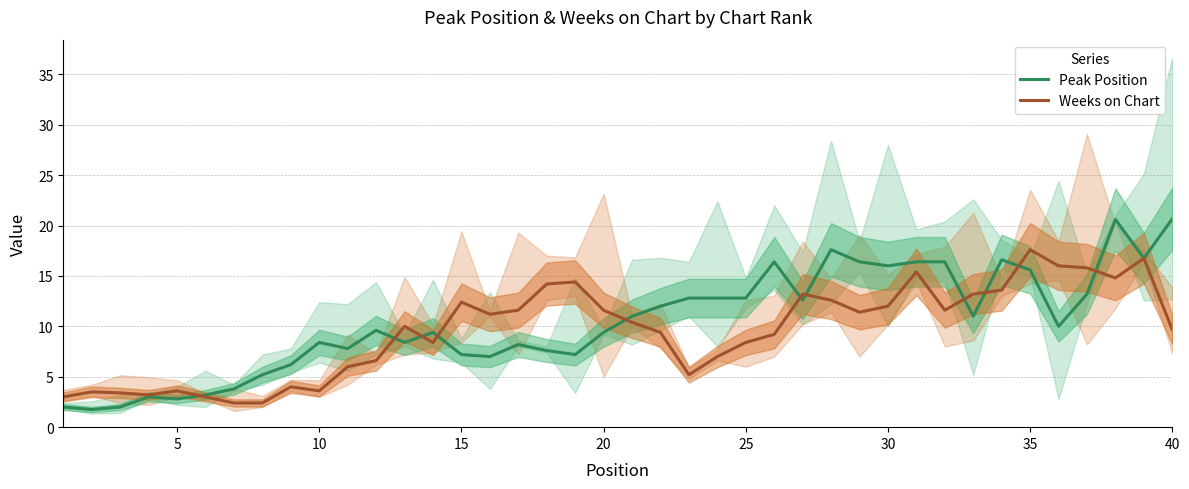

What is the smallest value displayed?

1.8